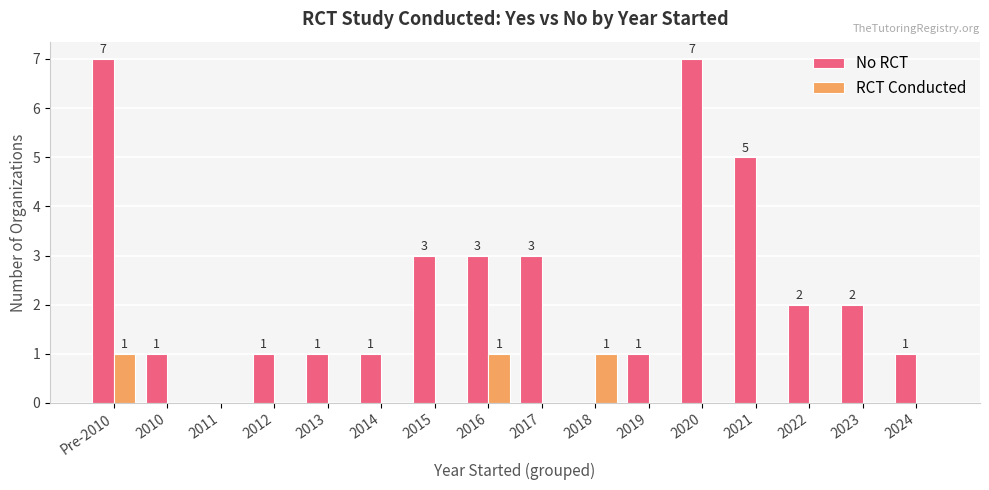

Reading left to right, transcribe all the data shown in this chart.

No RCT: 7	1	0	1	1	1	3	3	3	0	1	7	5	2	2	1
RCT Conducted: 1	0	0	0	0	0	0	1	0	1	0	0	0	0	0	0